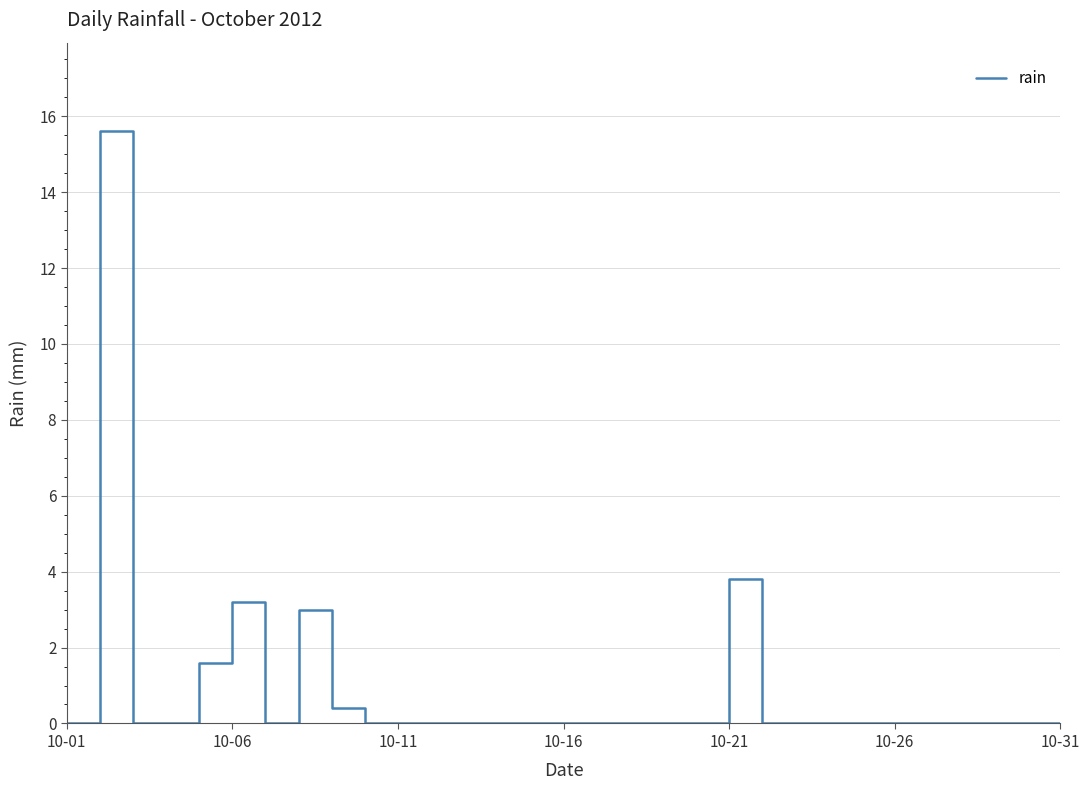

What is the maximum value shown in the chart?

15.6